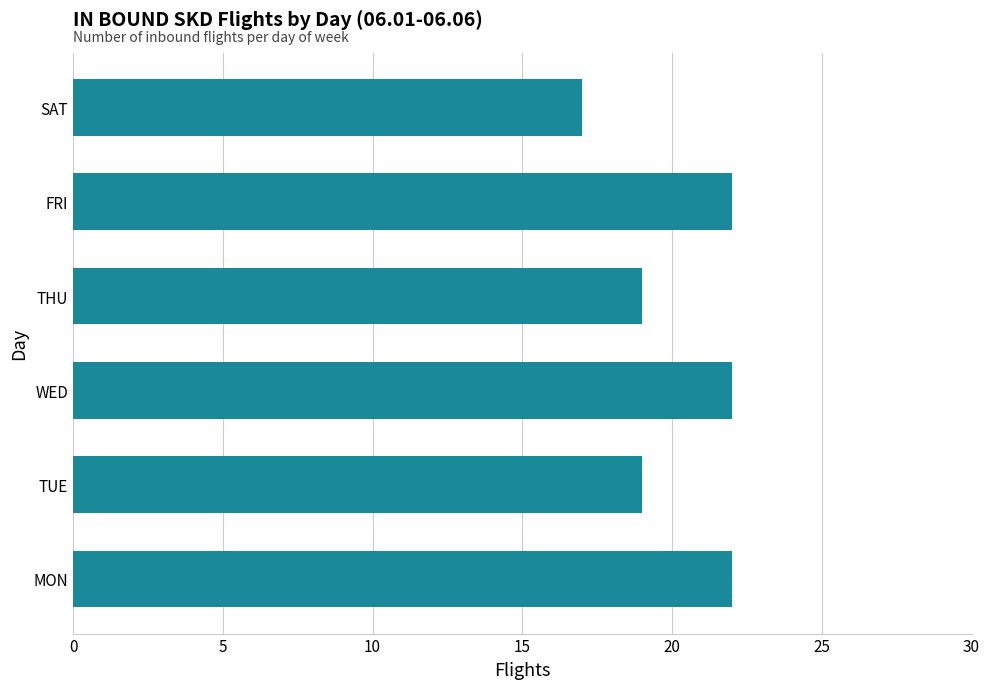

What is the sum of the values at WED and THU?

41